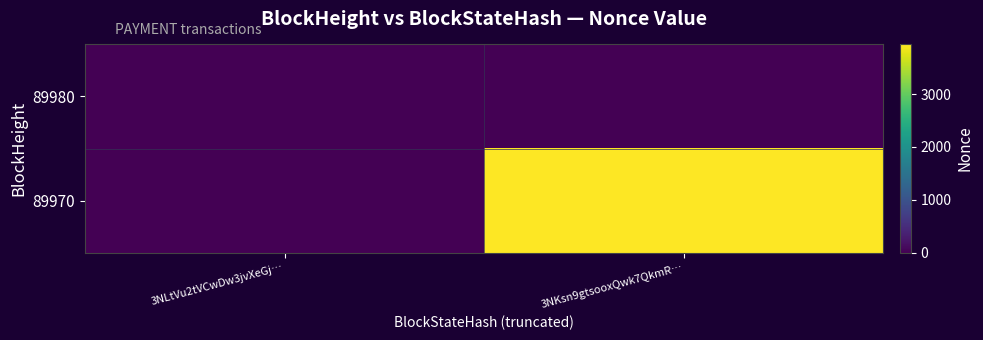

At 3NKsn9gtsooxQwk7QkmR…, list the series in order from largest to smallest.

89970, 89980